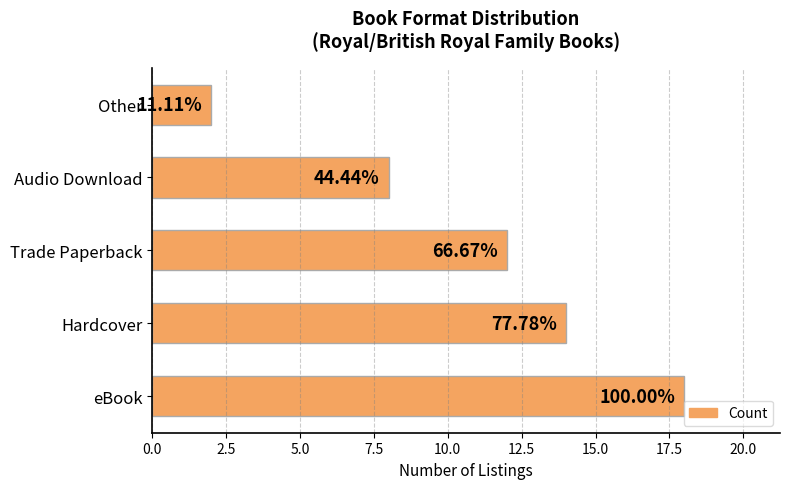

What is the minimum value shown in the chart?

2